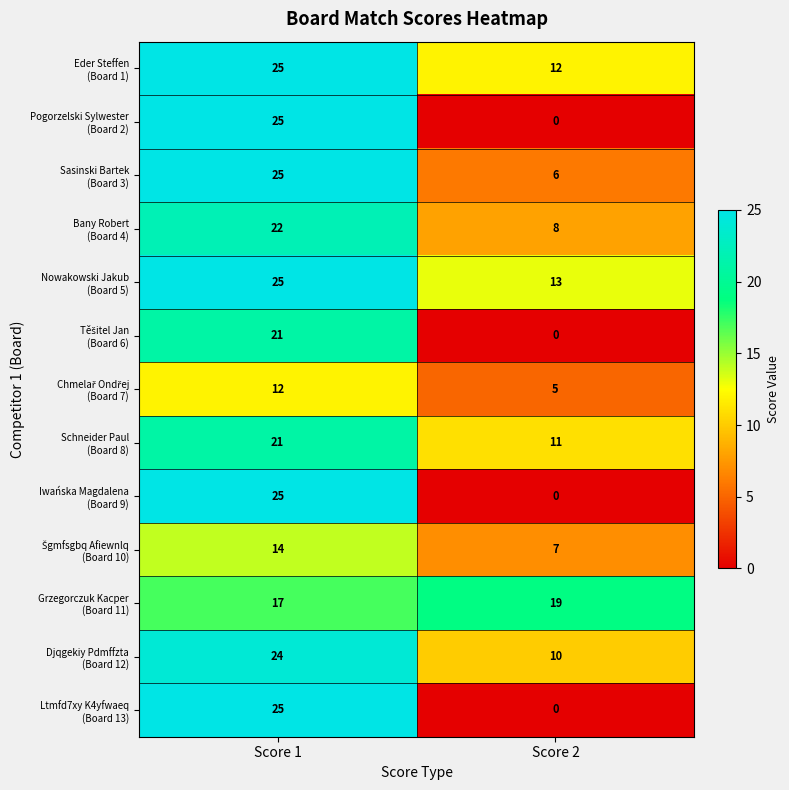

At which category is the sum across all series the highest?

Score 1